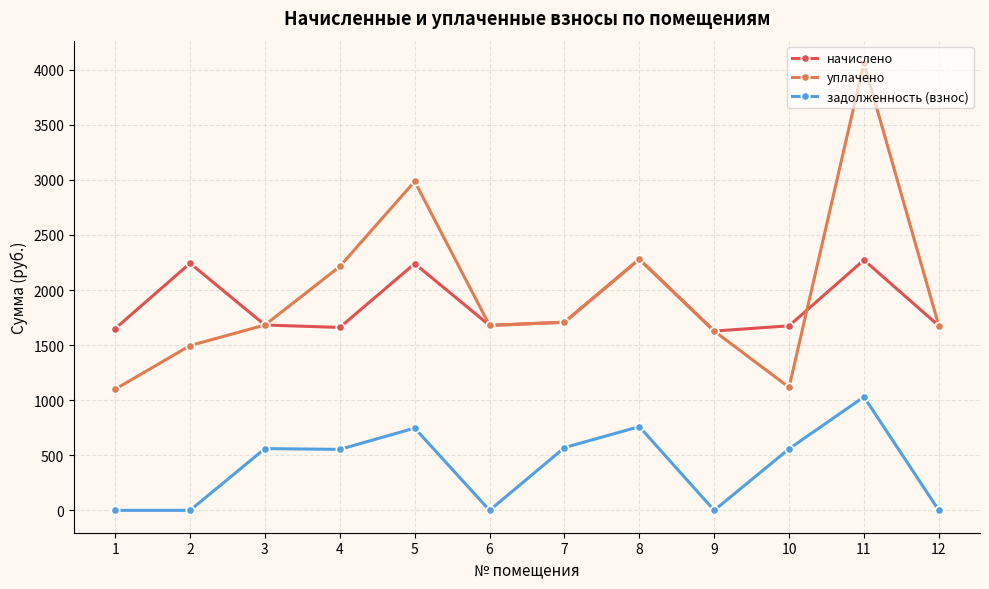

What is the difference between the maximum and second lowest values in the задолженность (взнос) series?

1030.6